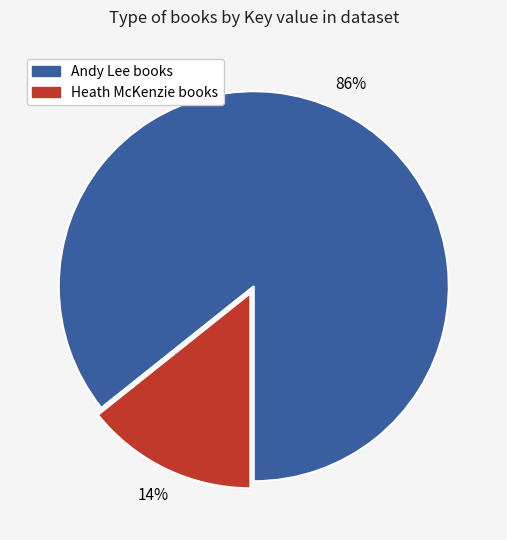

Is there any slice that represents more than half of the pie?

Yes